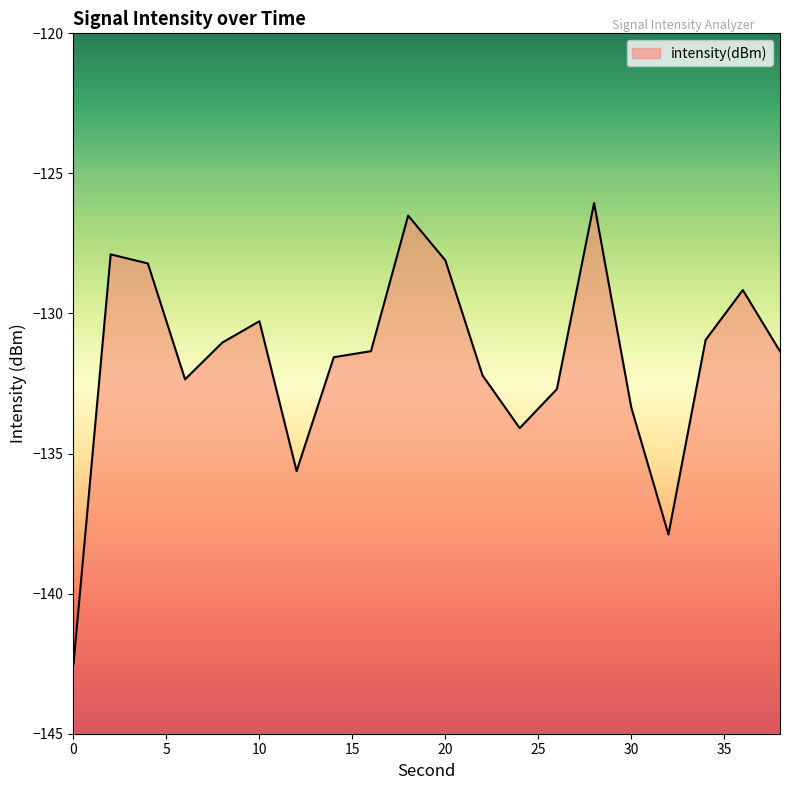

True or false: the data shows -128.2 at 4.

True